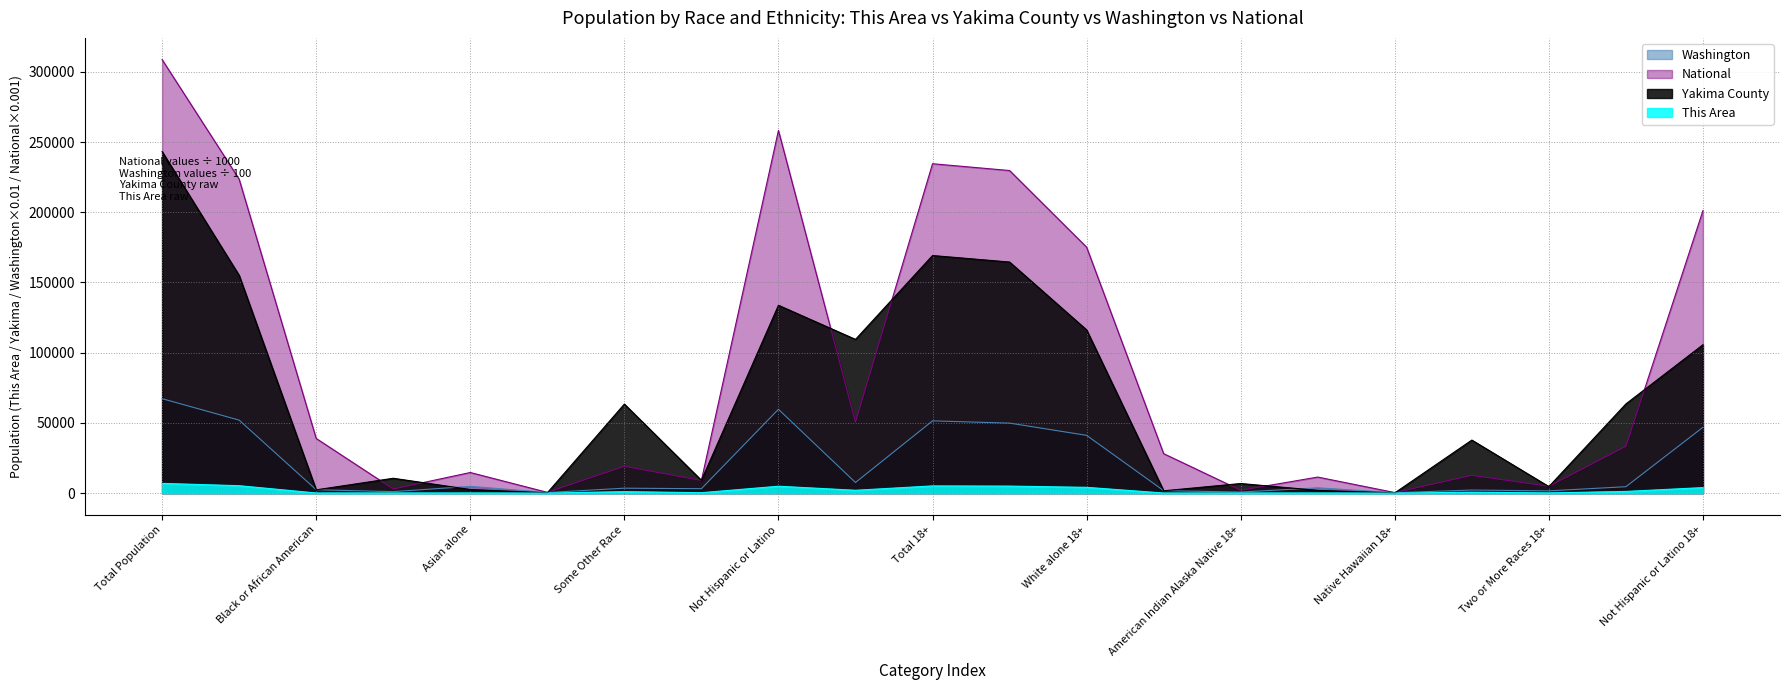

What is the sum of the Yakima County values at Hispanic or Latino 18+ and White alone 18+?

179746.0